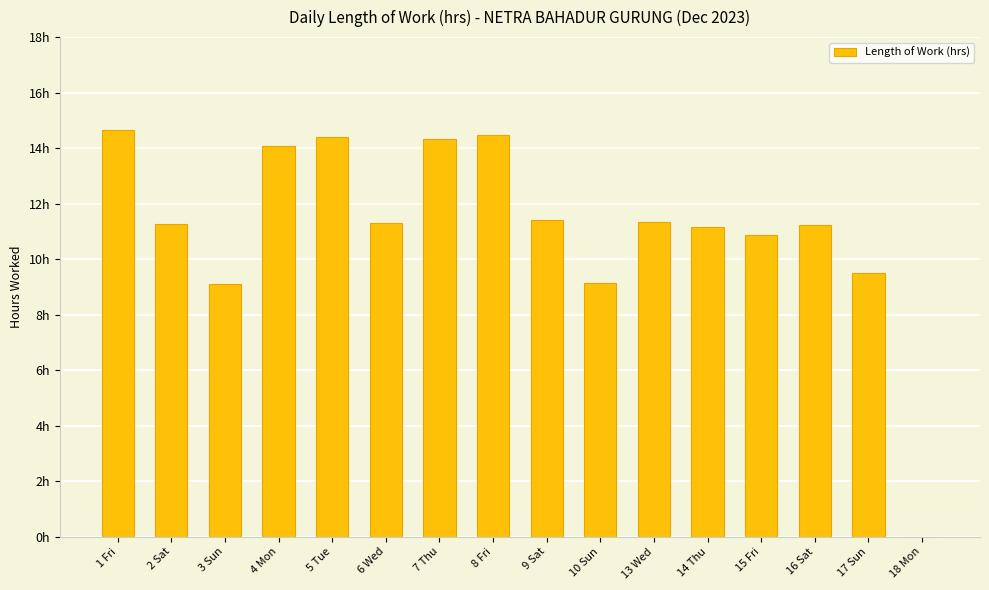

What is the label of the 4th bar from the left?

4 Mon